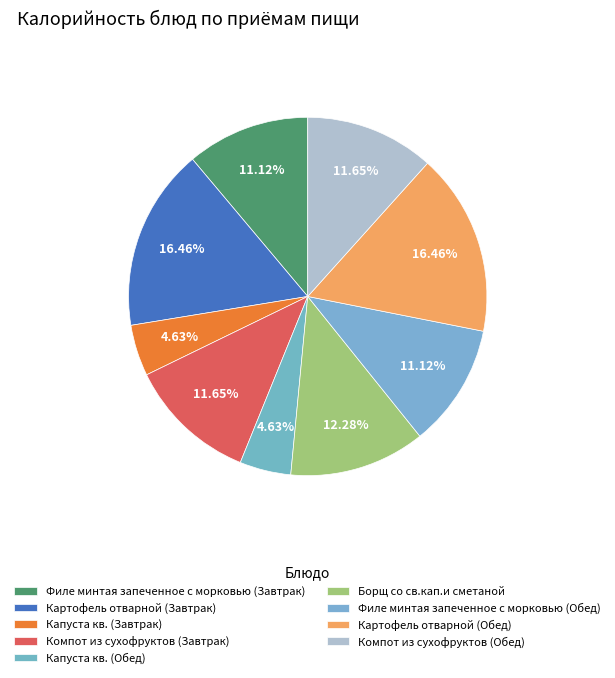

Is Капуста кв. (Обед) the majority of the pie?

No